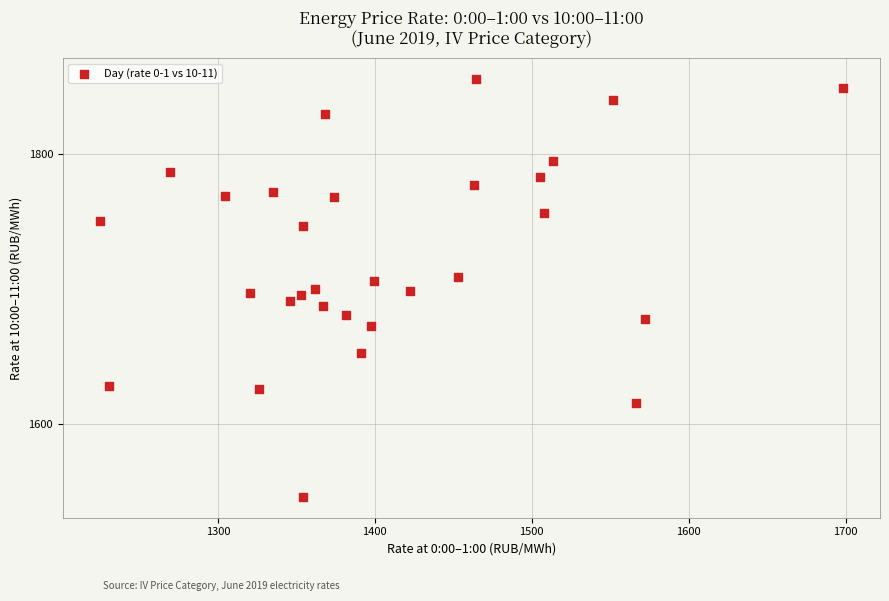

What is the range of Y values (max minus min)?

309.9